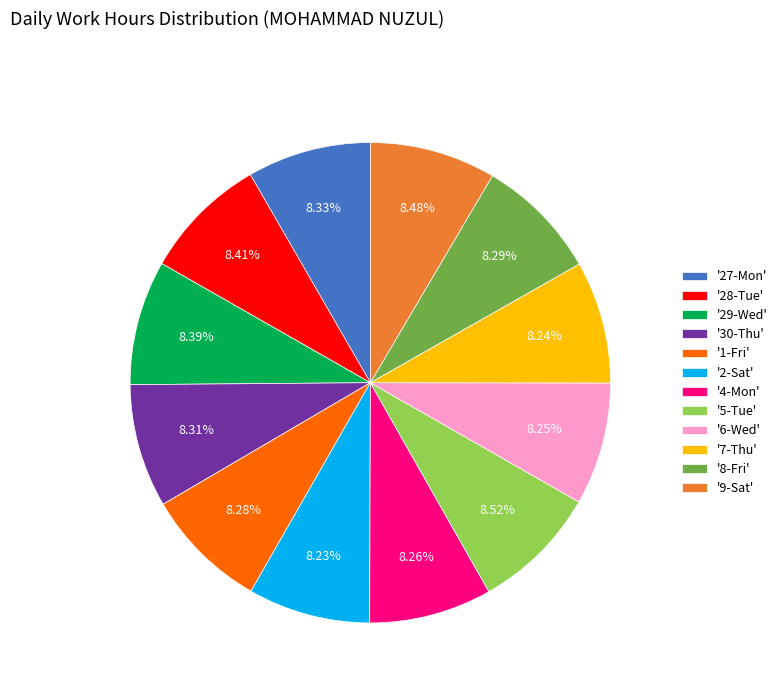

Approximately how many times larger is the value at '4-Mon' compared to '8-Fri'?

1.0